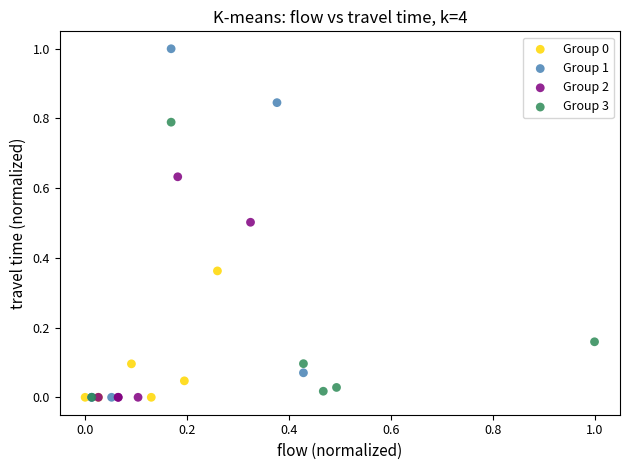

Which series reaches the maximum Y coordinate?

Group 1